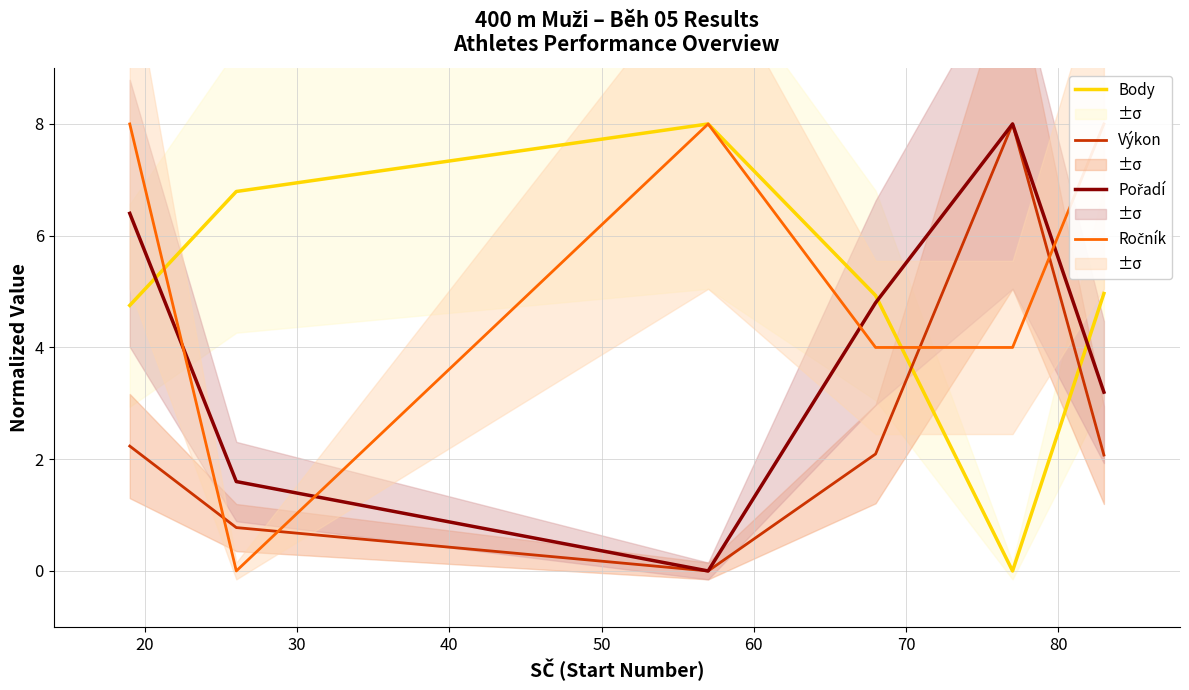

How many Ročník values are between 4 and 8?

5